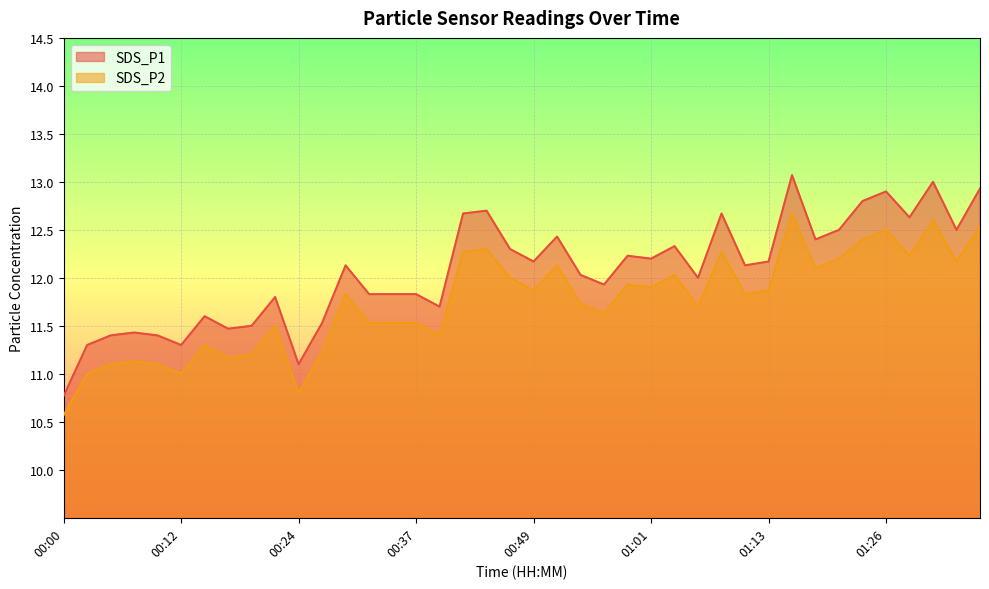

True or false: SDS_P2 has a value of 12.4 at 01:23.

True